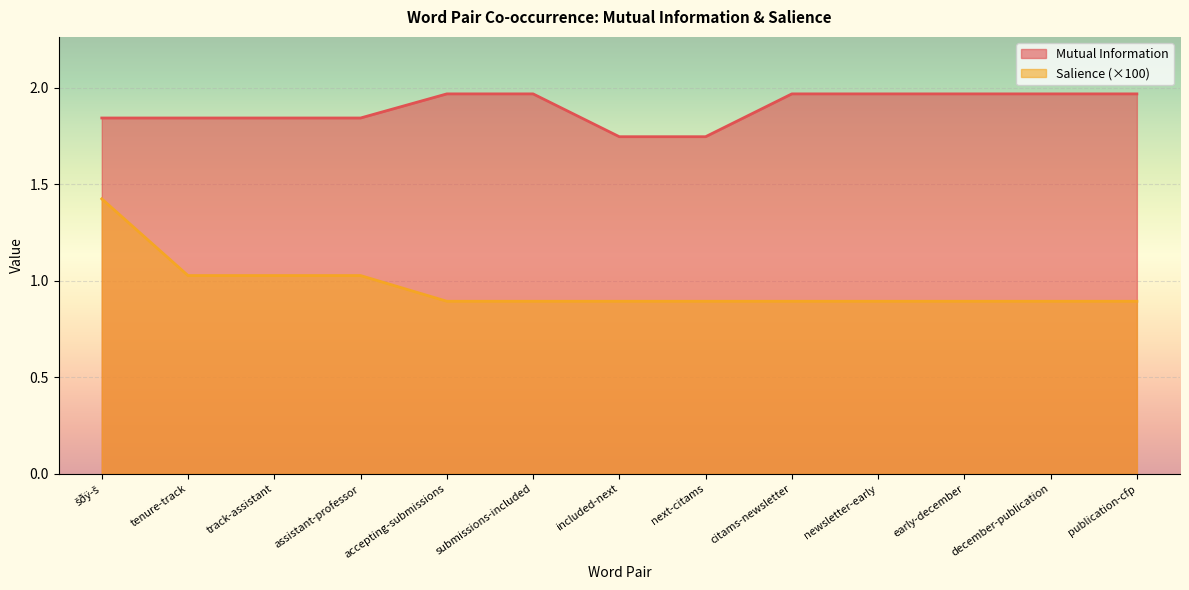

At how many categories does at least one series exceed 1?

13